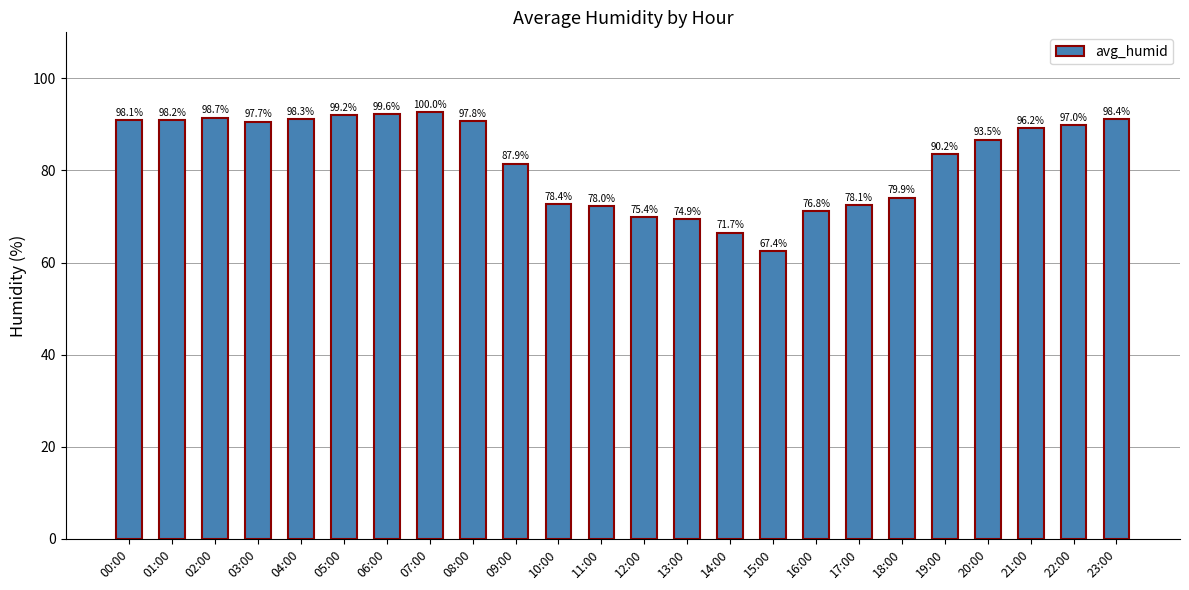

What is the value of the 2nd bar from the left?

91.0